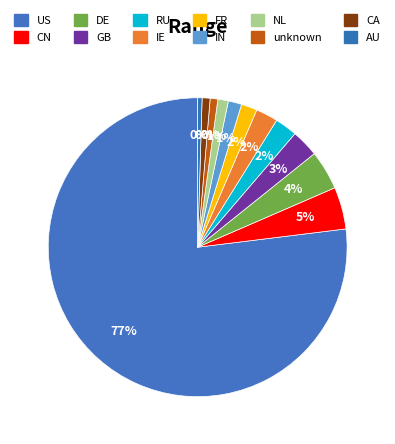

What is the smallest slice in the pie chart?

AU